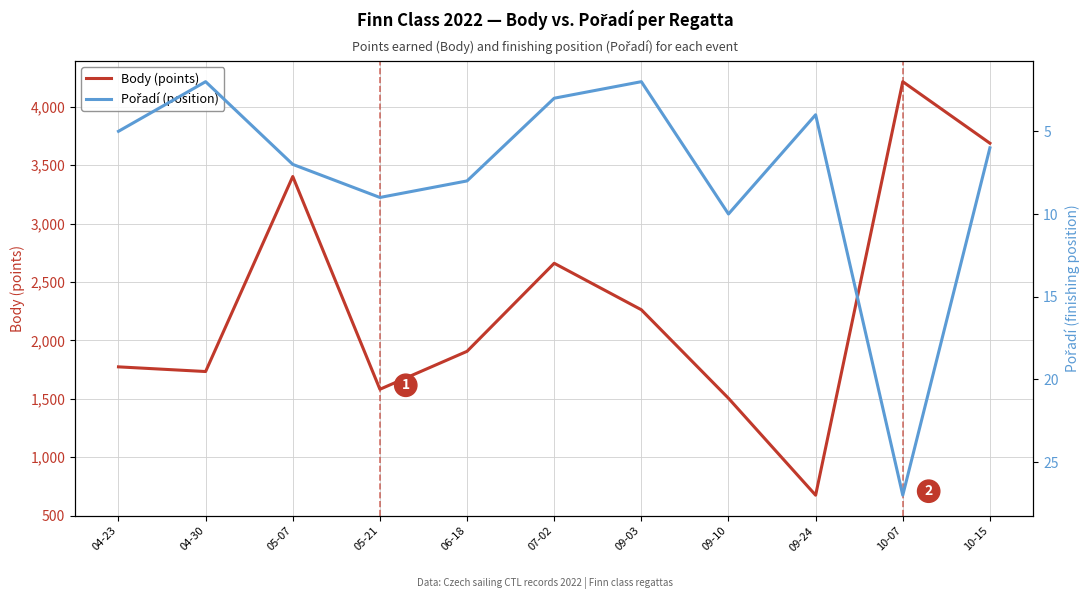

At which label is Pořadí (position) closest to 14?

09-10